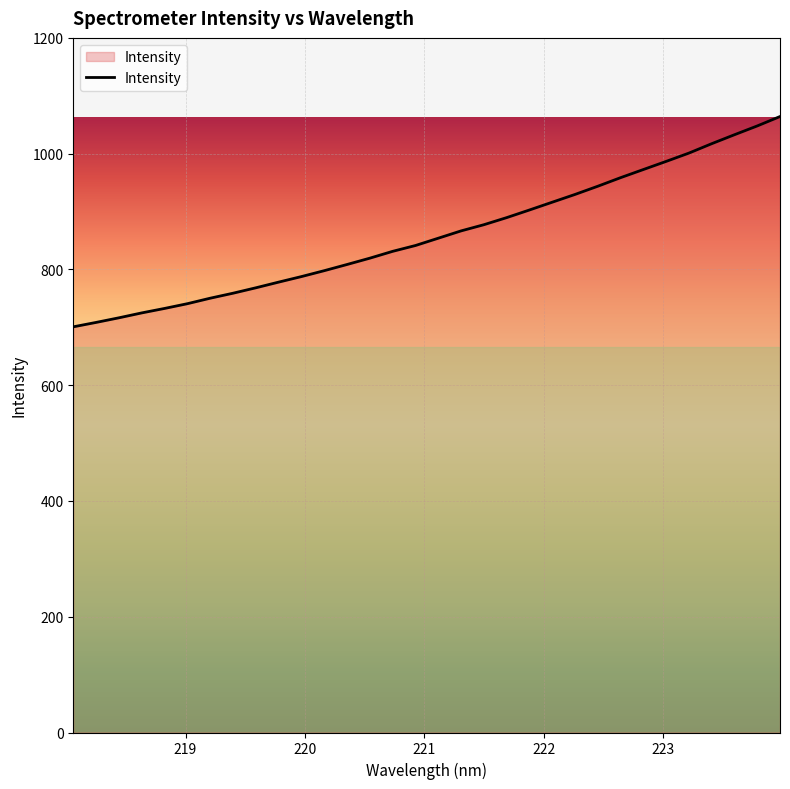

What is the greatest value displayed?

1064.1